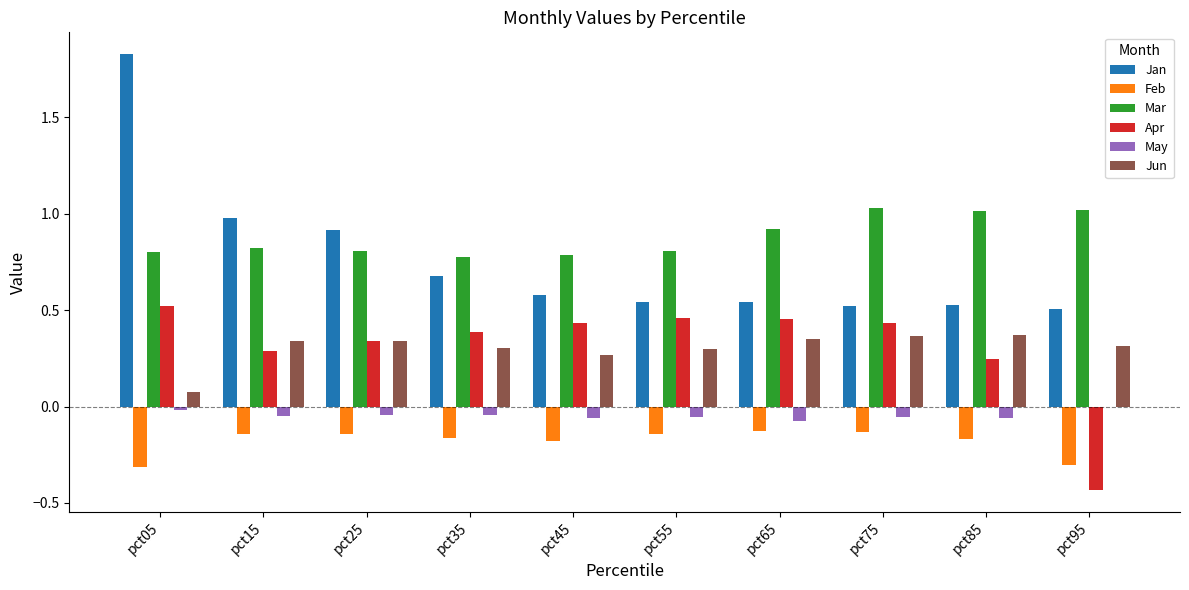

Count the number of categories in the chart.

10